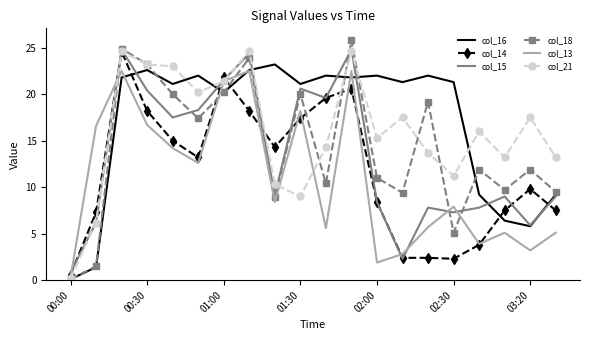

Which series has the largest range (max minus min)?

col_18